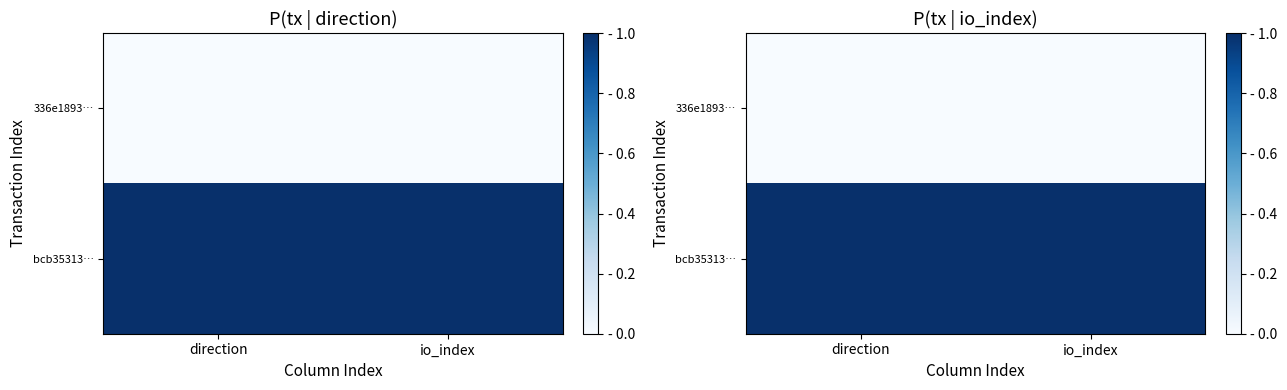

Is the value of bcb35313… at direction greater than the value of 336e1893… at io_index?

Yes